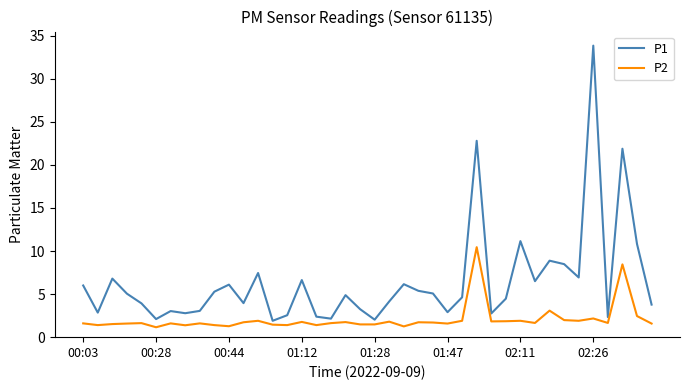

Which series has the largest range (max minus min)?

P1